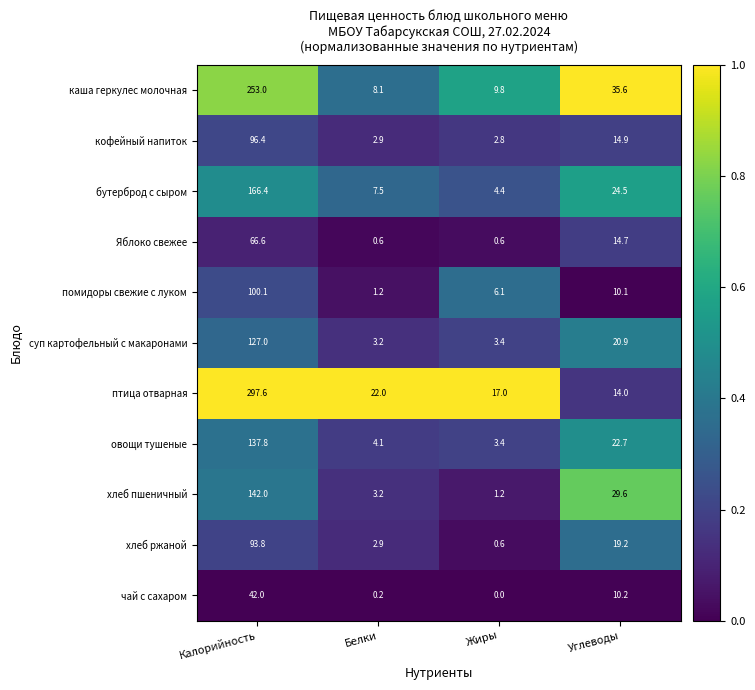

The хлеб ржаной series shows 93.8 at Калорийность. True or false?

True